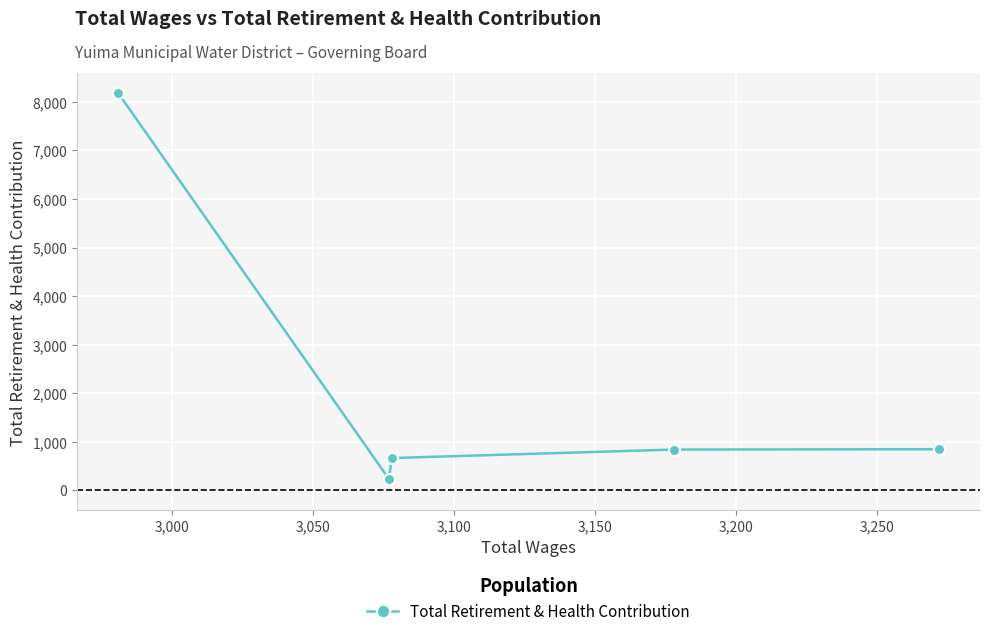

What is the value of the 1st point from the left?

8181